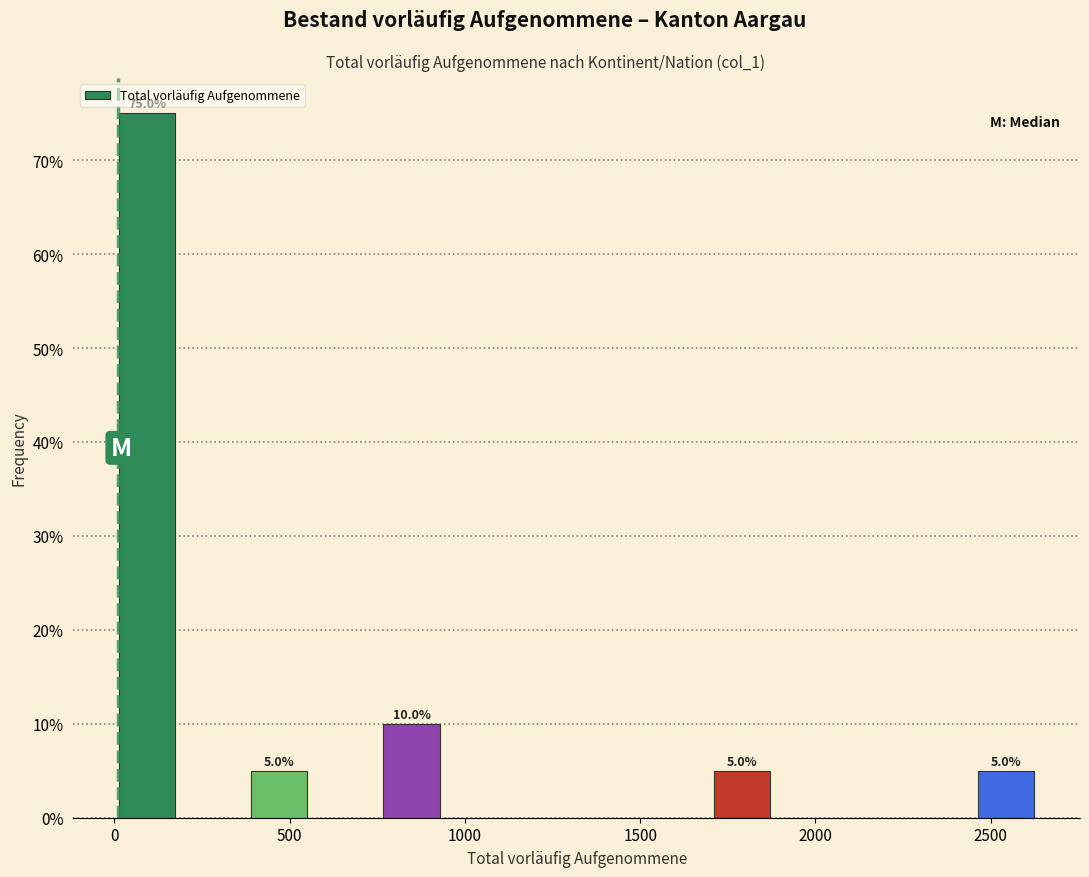

Read against the x-axis, roughly where is the centre of the tallest bar?

100